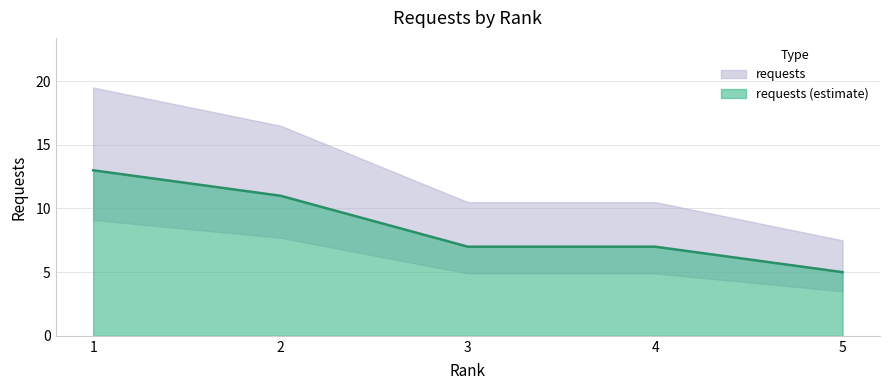

Which has a higher value, 5 or 3?

3